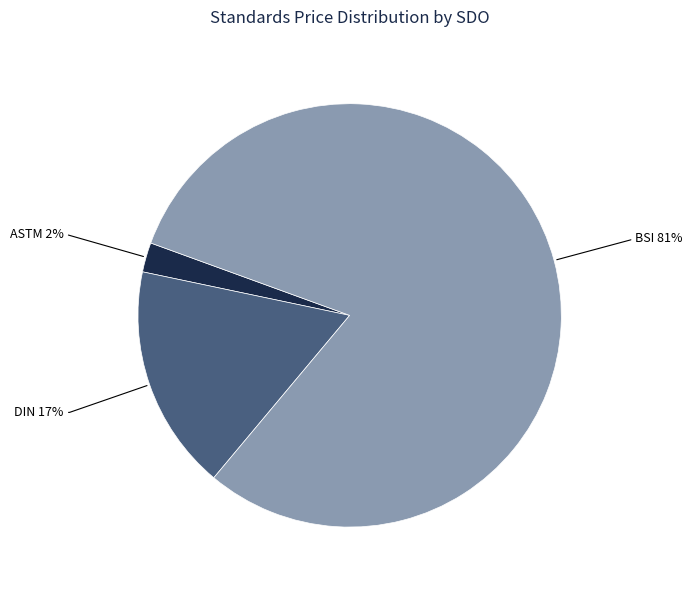

Is there a majority slice in this chart?

Yes